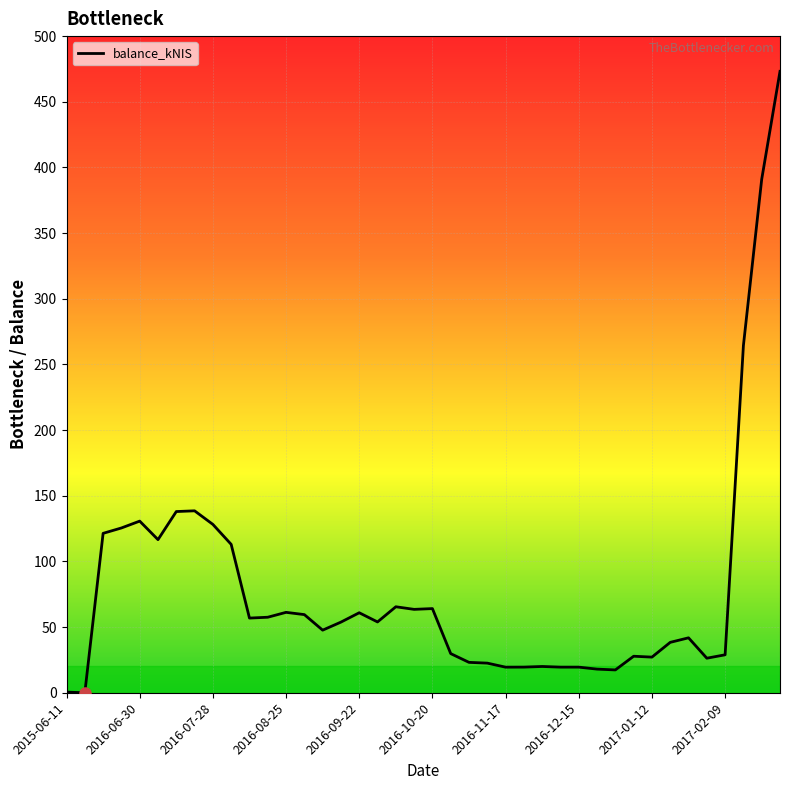

What is the greatest value displayed?

473.2